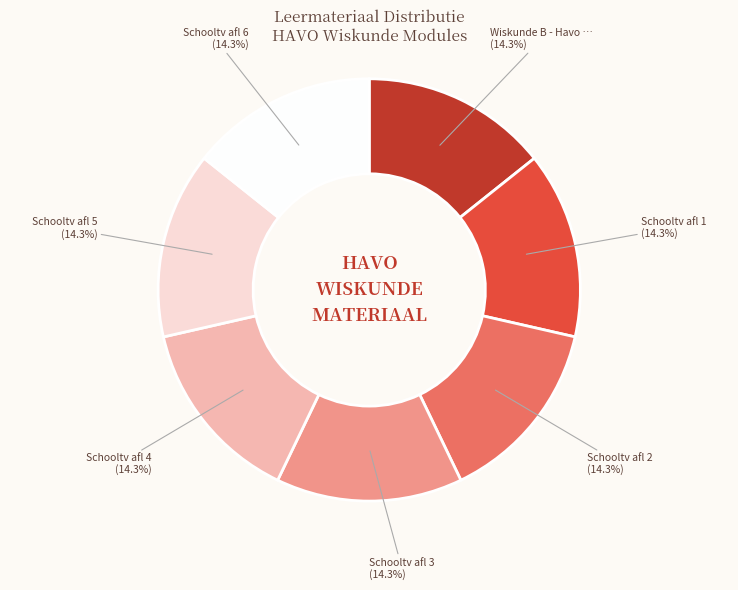

Is there a majority slice in this chart?

No